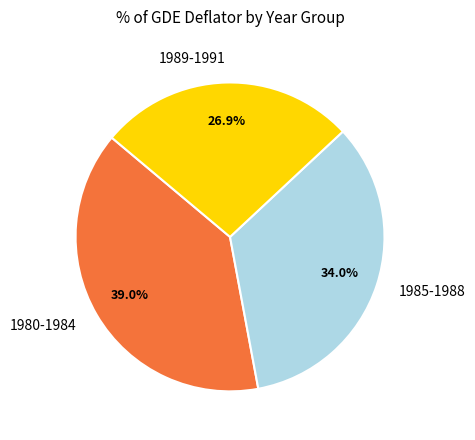

Is there a majority slice in this chart?

No